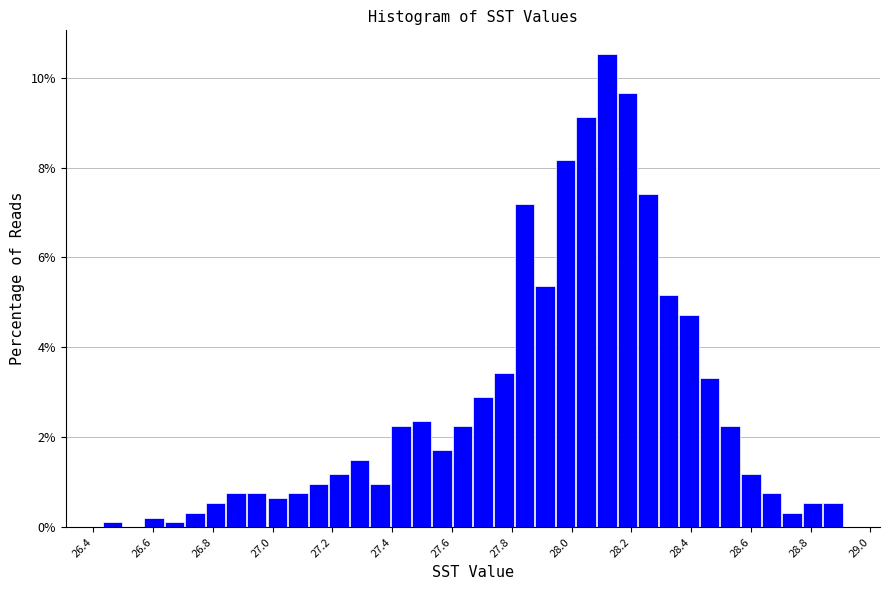

Around what value on the x-axis is the tallest bar? Give the approximate position of its centre, as read against the axis.

28.12